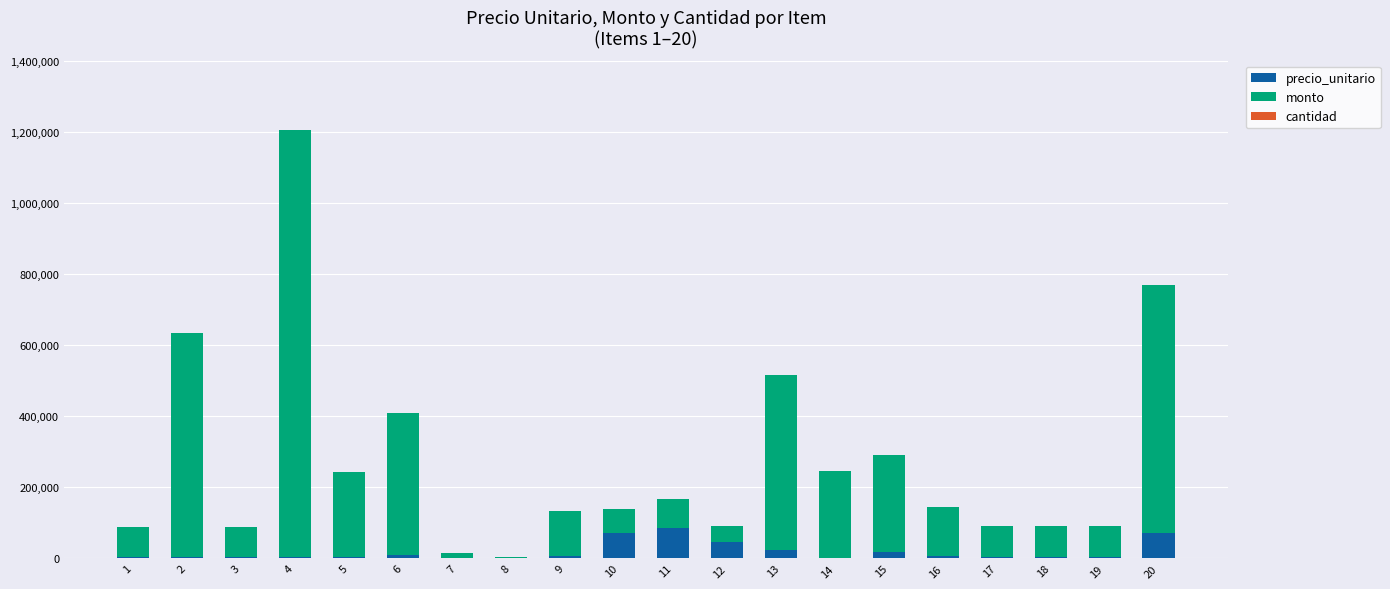

Count the number of data series in this chart.

3